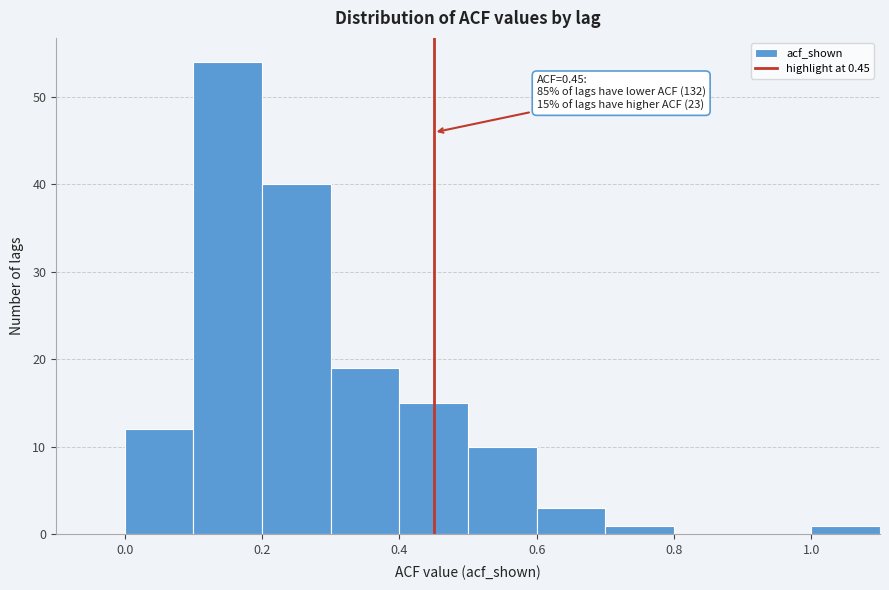

Over which range of the x-axis is the bar tallest?

0.1 to 0.2